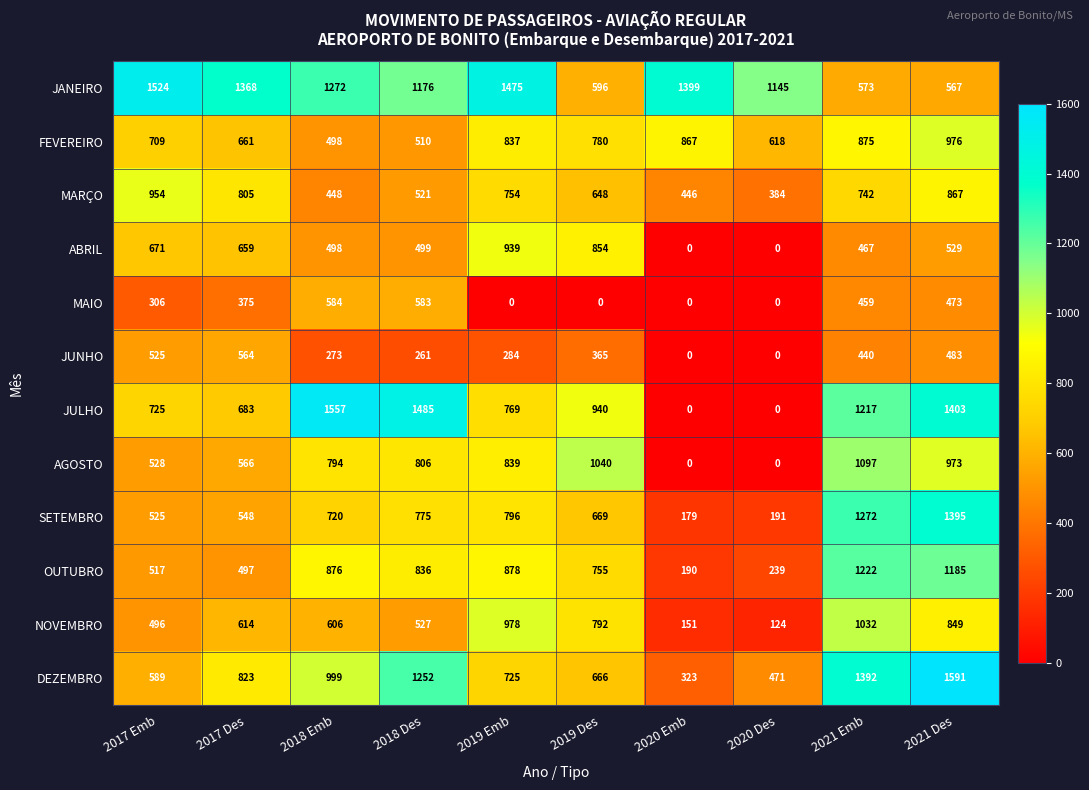

The SETEMBRO series shows 752 at 2017 Des. True or false?

False